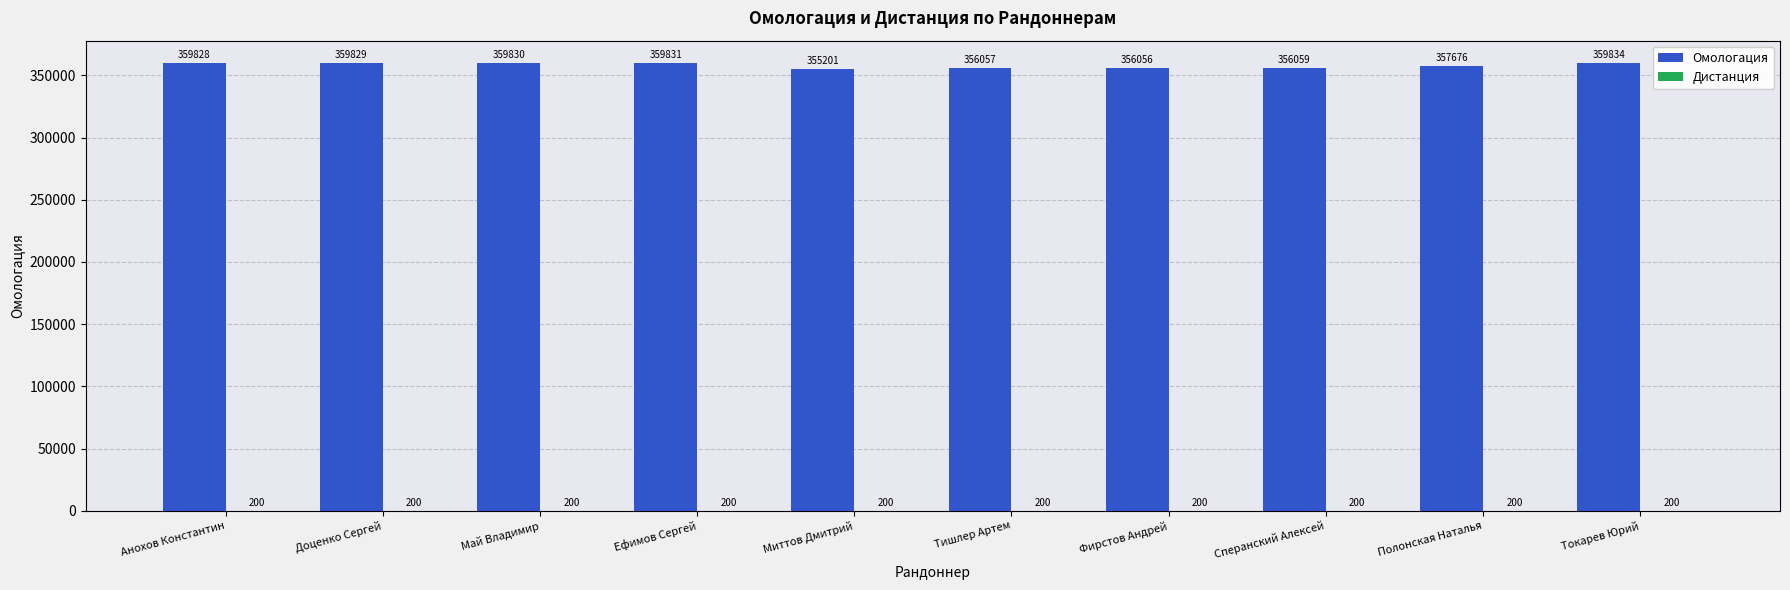

Which series has the largest total across all categories?

Омологация